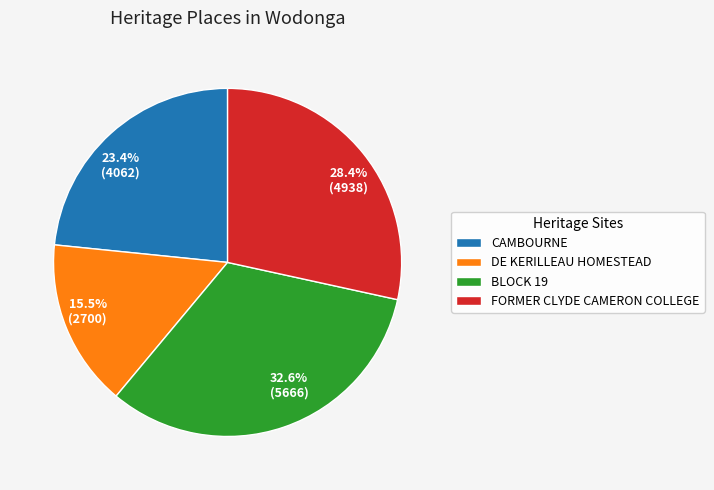

To the nearest percent, what portion does CAMBOURNE represent?

23%